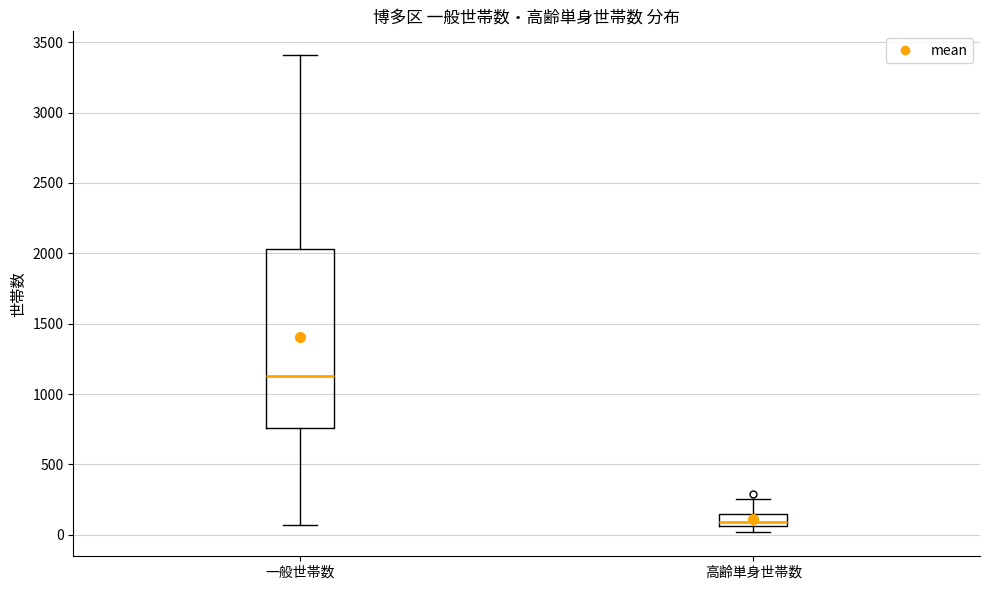

Reading left to right, transcribe this box plot: for each box, give where its median line is, the range the box spans, and where its two whiskers end, as read against the y-axis. The values are not printed on the chart, so give them approximately, as read against the axis.

一般世帯数: median 1150, box 750 to 2050, whiskers 50 to 3400
高齢単身世帯数: median 100, box 50 to 150, whiskers 0 to 250